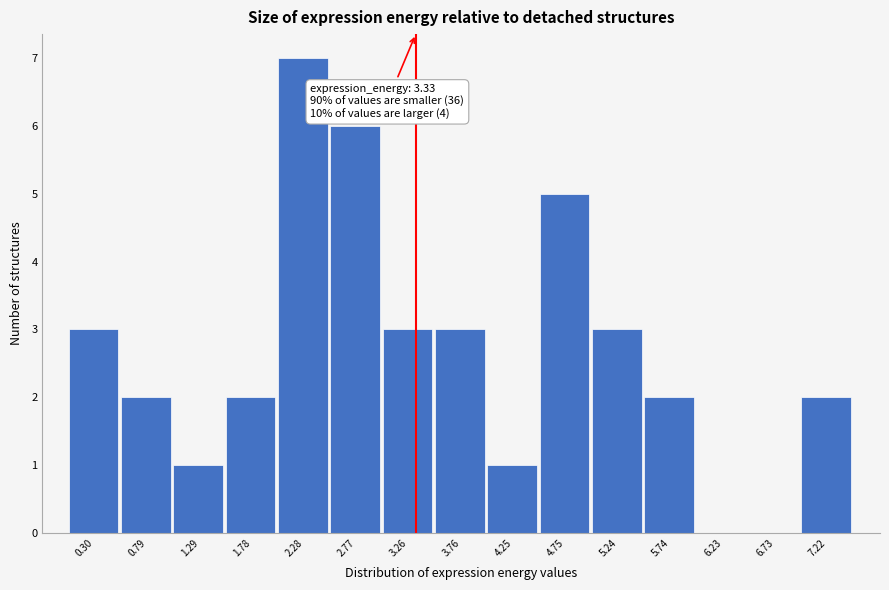

Which range on the x-axis has the tallest bar?

2.05 to 2.50